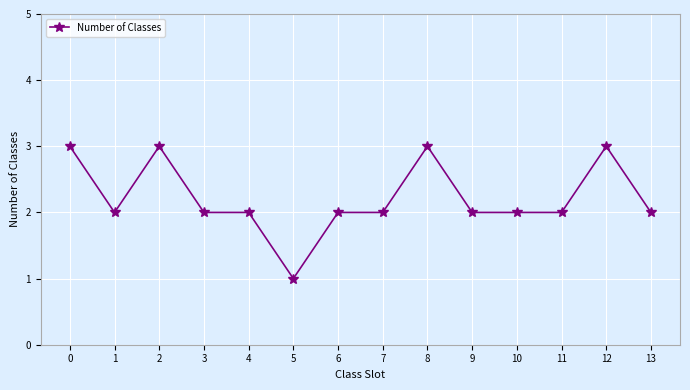

What is the smallest value displayed?

1